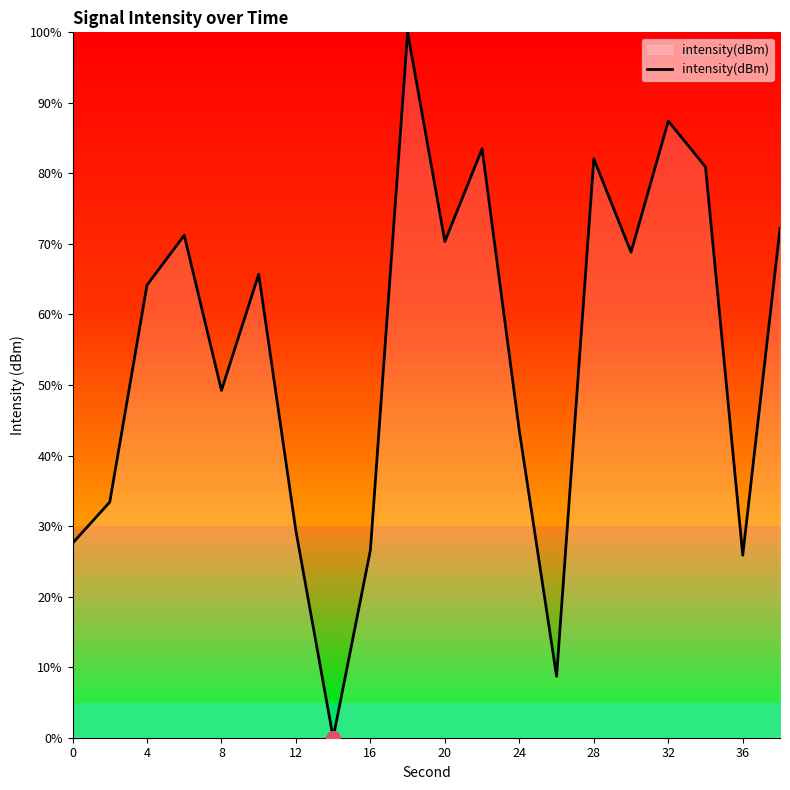

What is the maximum value shown in the chart?

100.0